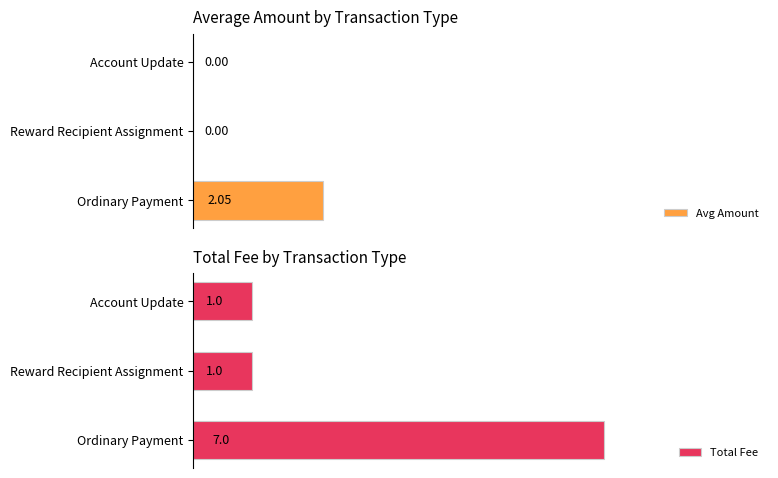

How many data points in Total Fee are above 1?

1